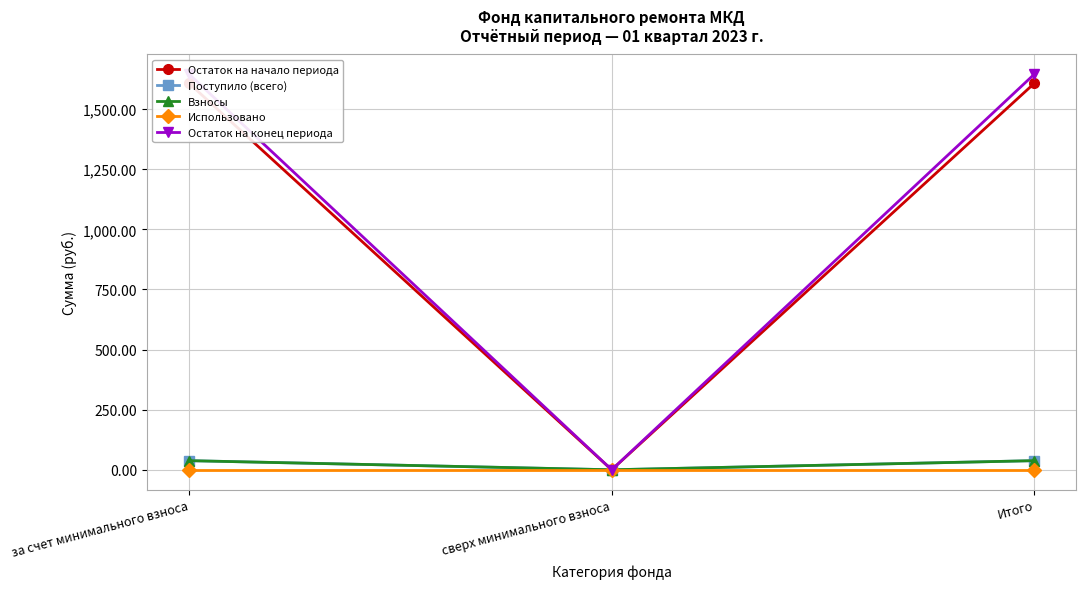

What is the difference between the second highest and minimum values in the Взносы series?

37.9